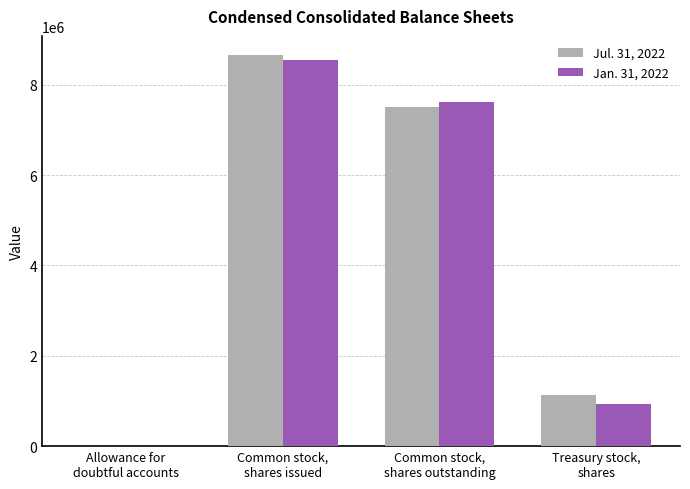

What are all the series names shown in the legend?

Jul. 31, 2022, Jan. 31, 2022